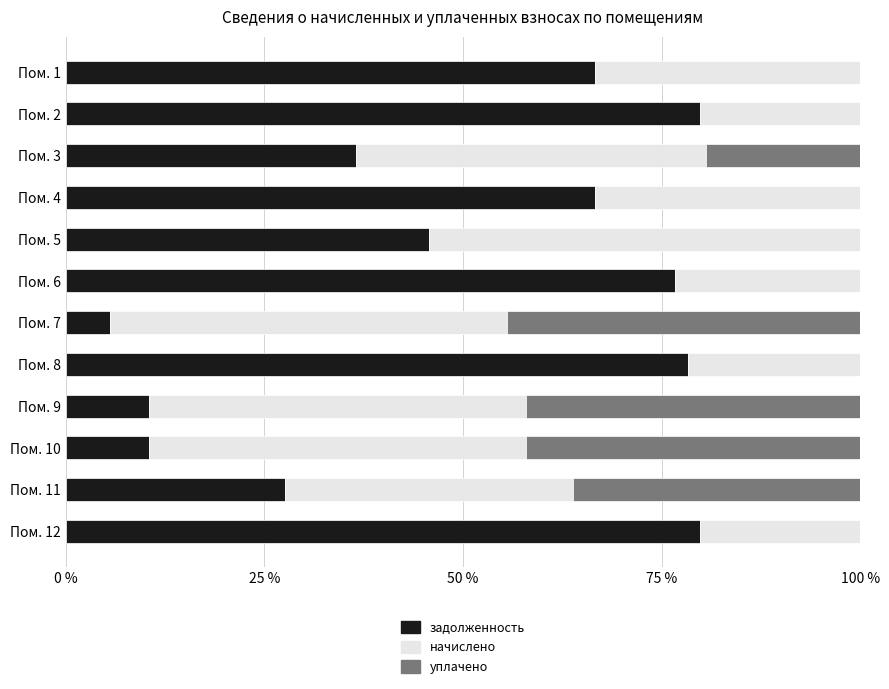

What is the total value across all series at Пом. 2?

100.0